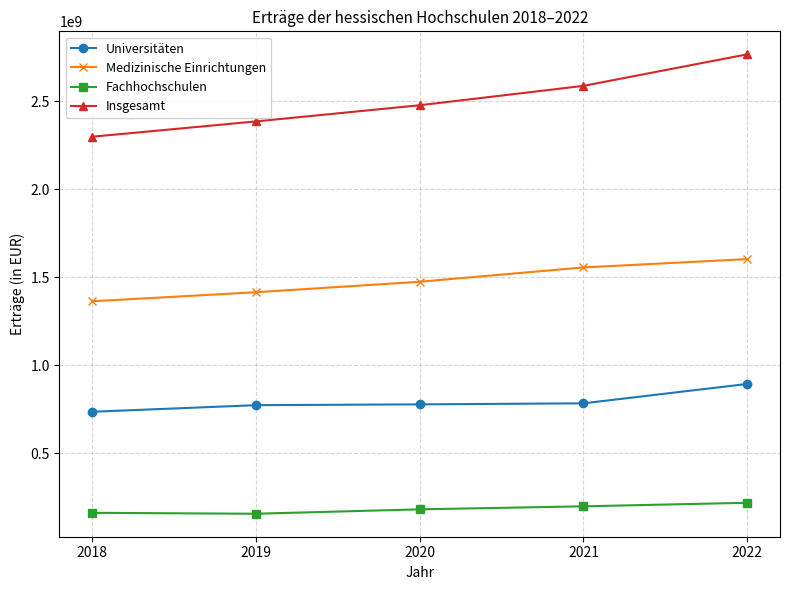

What is the highest value of the Universitäten series?

893444554